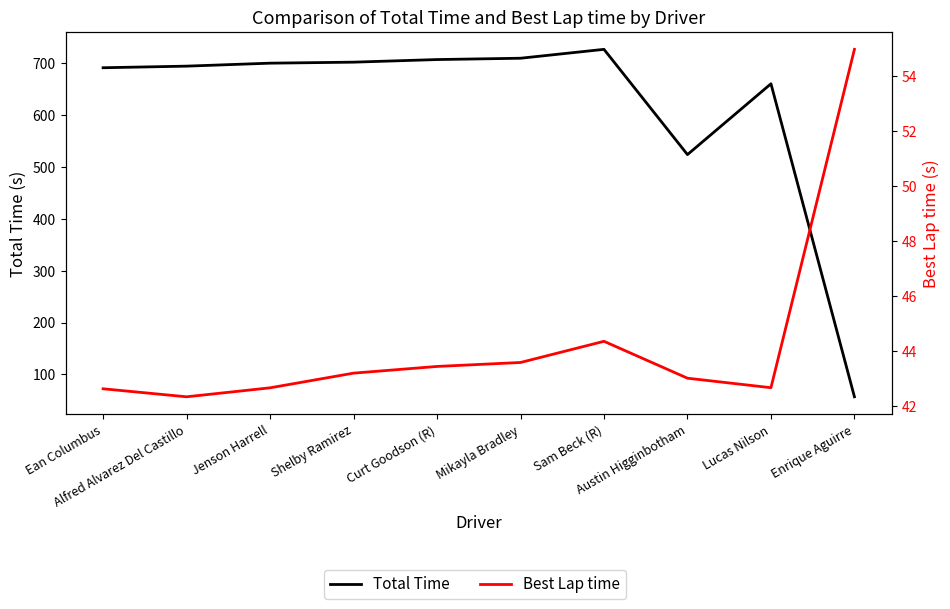

True or false: Total Time and Best Lap time cross at least once.

False